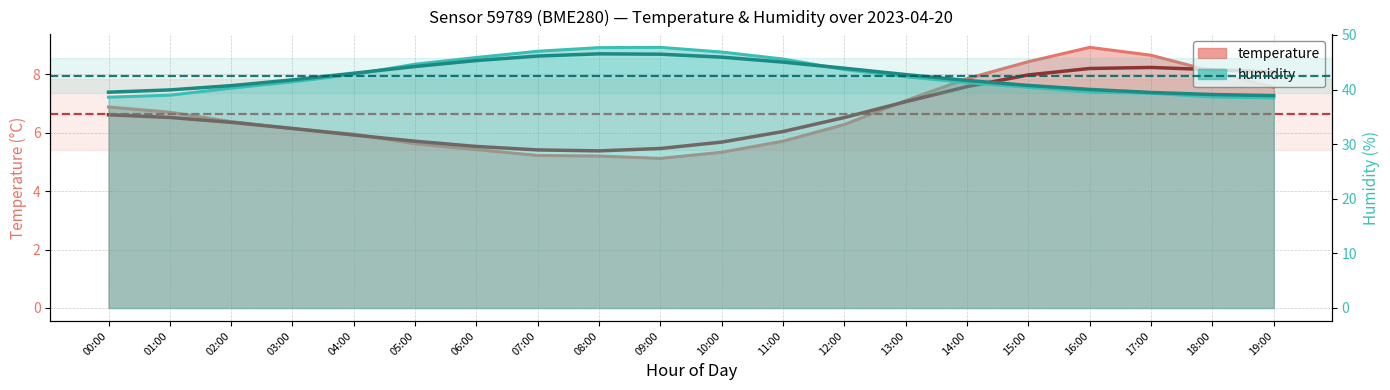

How many values in the humidity series exceed 42?

10